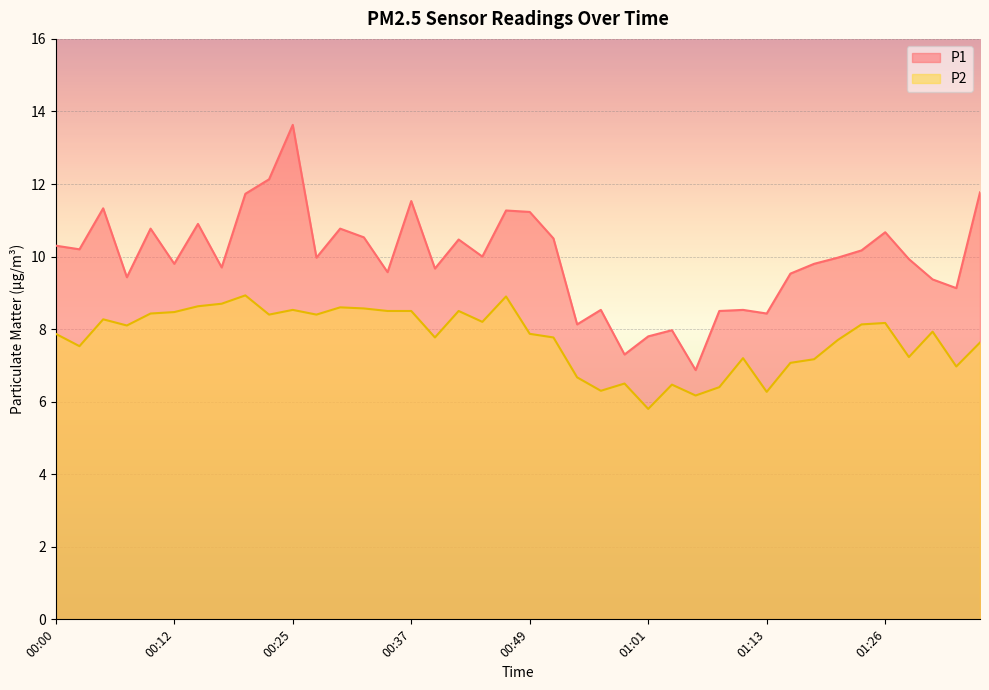

What is the difference between the highest and lowest values at 01:16?

2.5